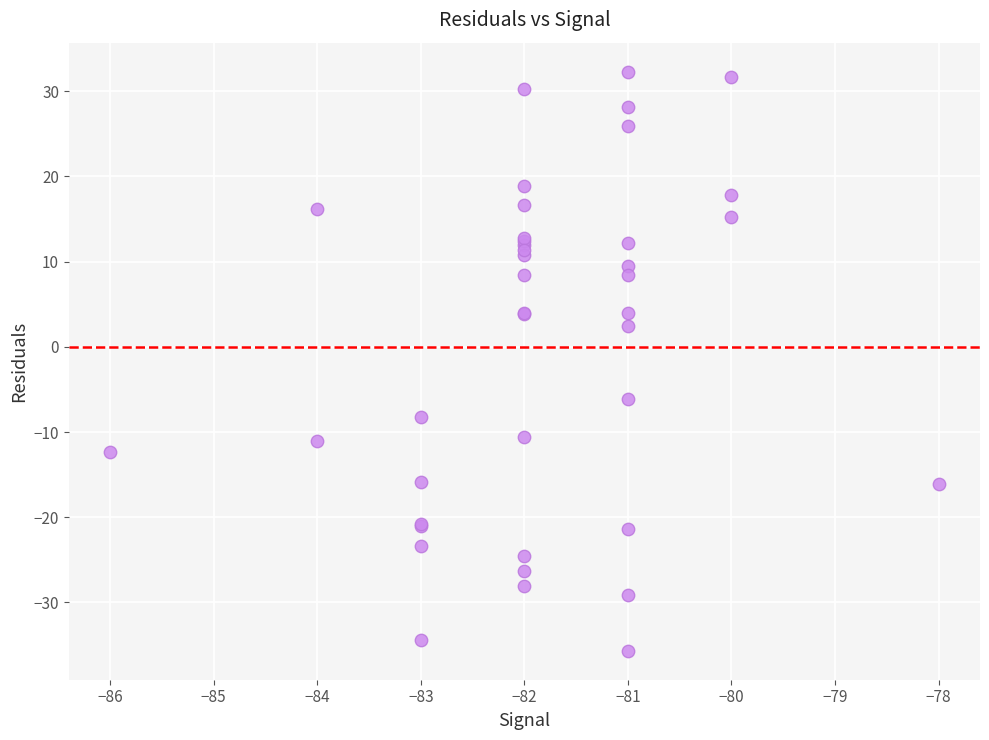

What Y value in the scatter plot is closest to -1?

2.4